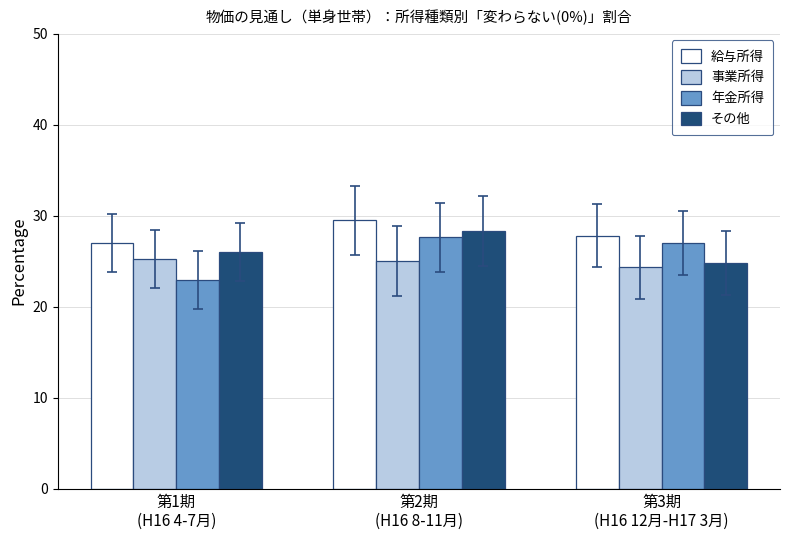

What is the maximum value for 年金所得?

27.6